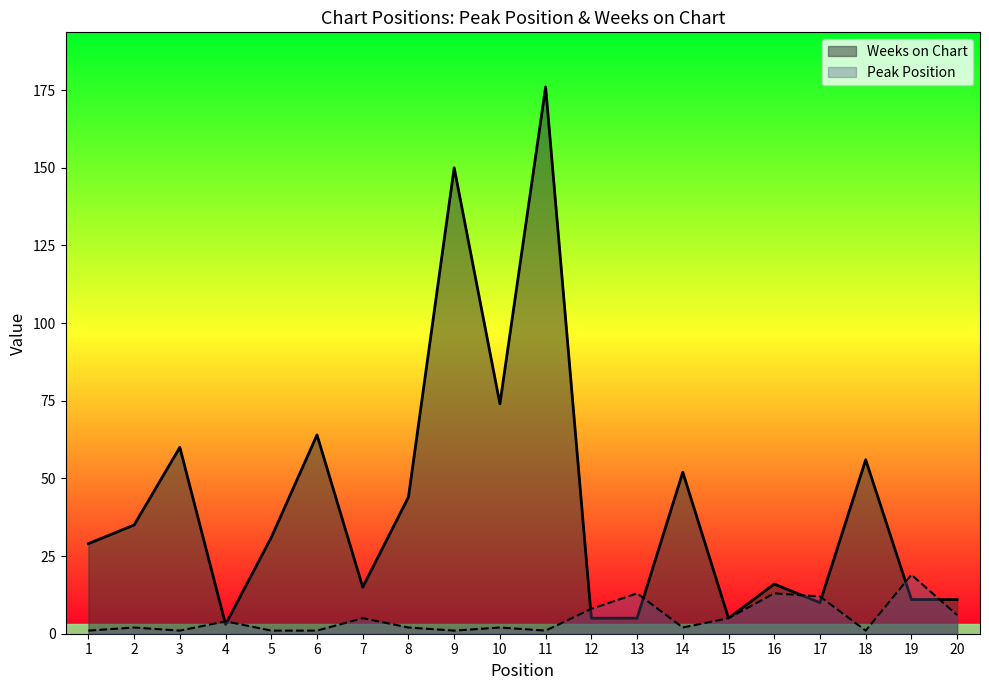

Does the chart display data point markers on the line(s)?

No